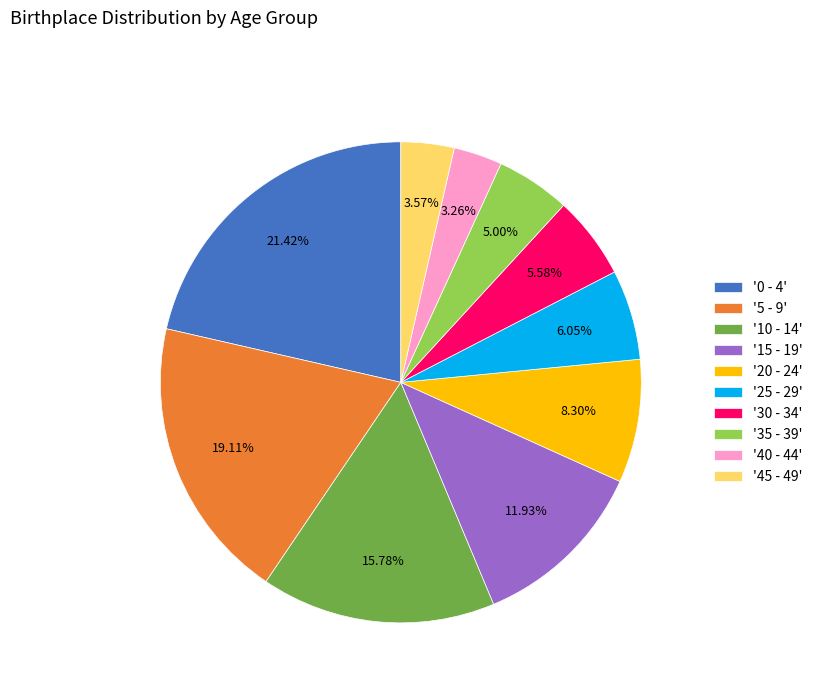

Approximately how many times larger is the value at '20 - 24' compared to '25 - 29'?

1.4